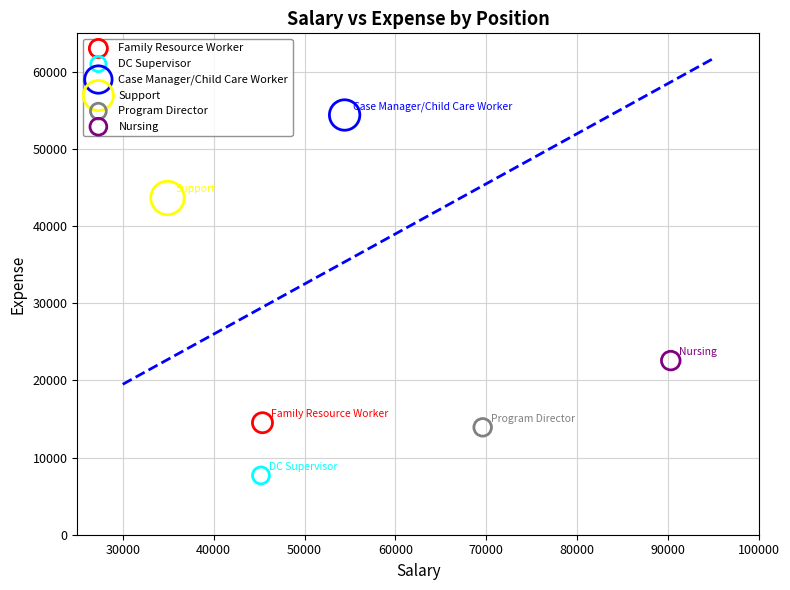

Which series contains the lowest Y value?

DC Supervisor